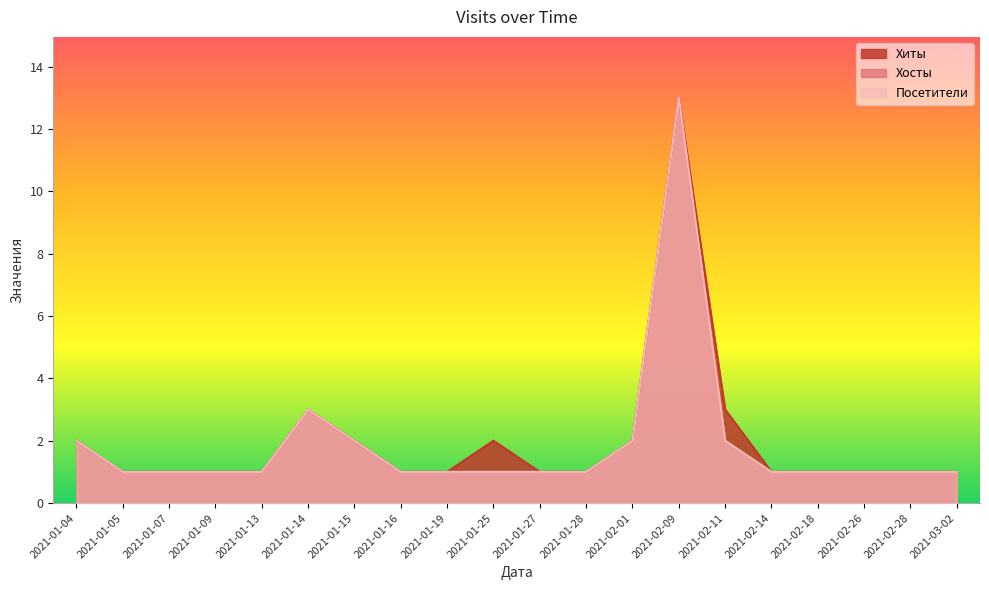

What is the label of the 14th point from the right?

2021-01-15